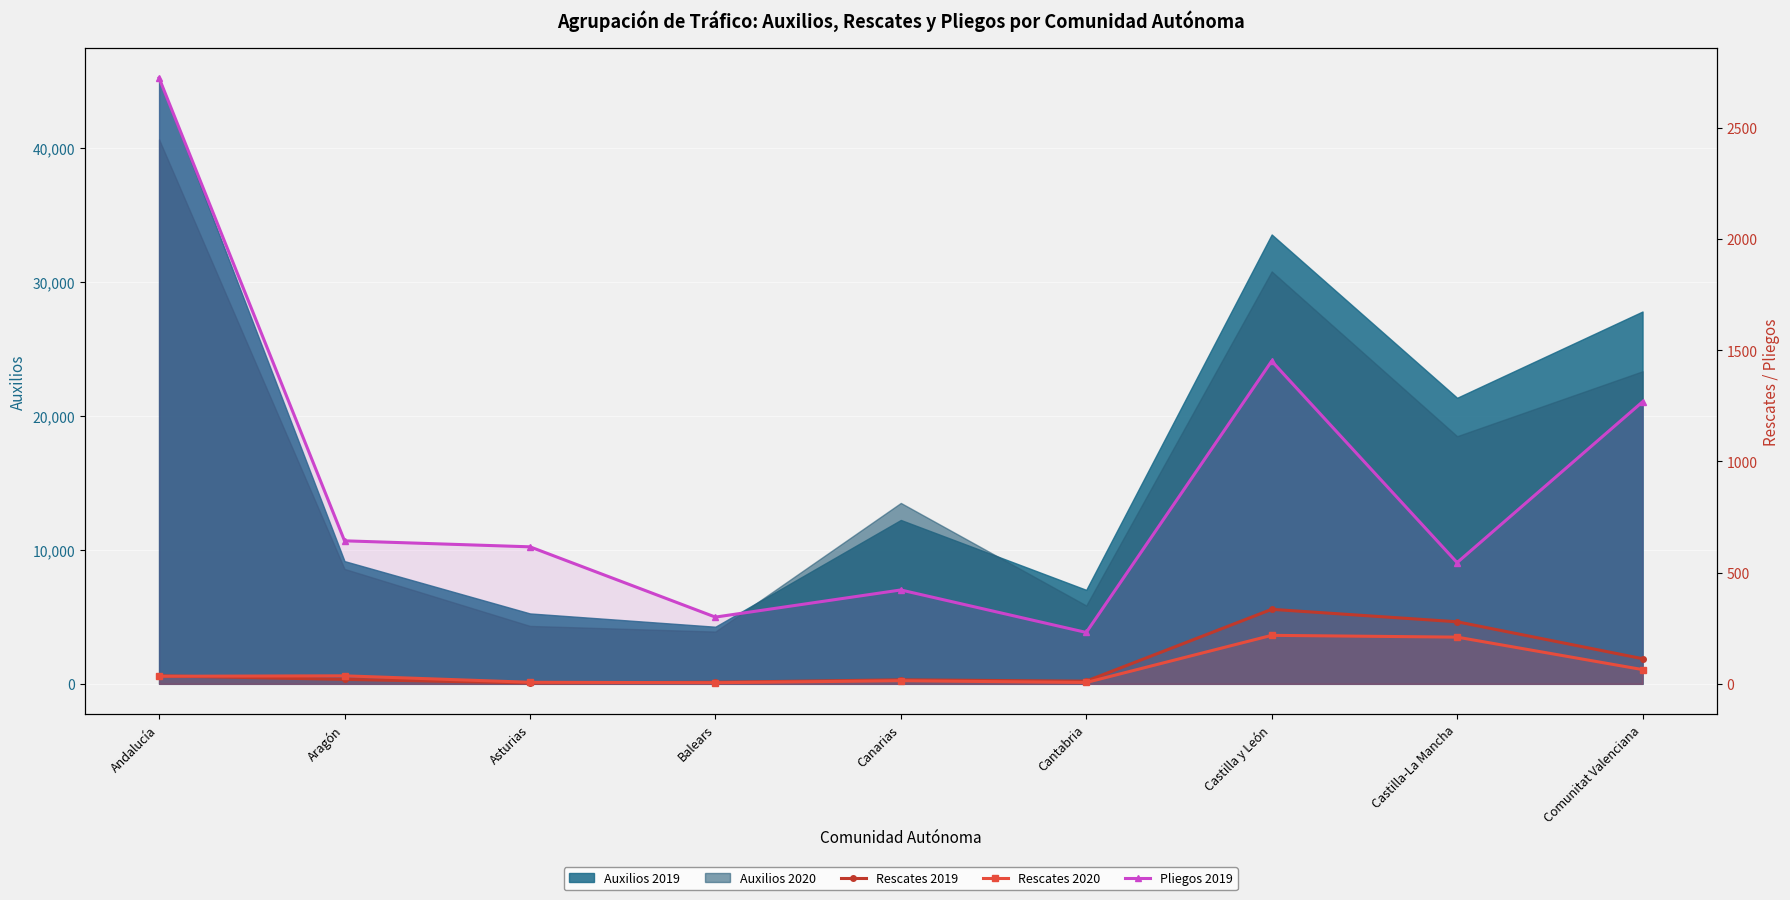

True or false: Rescates 2019 and Rescates 2020 cross at least once.

True